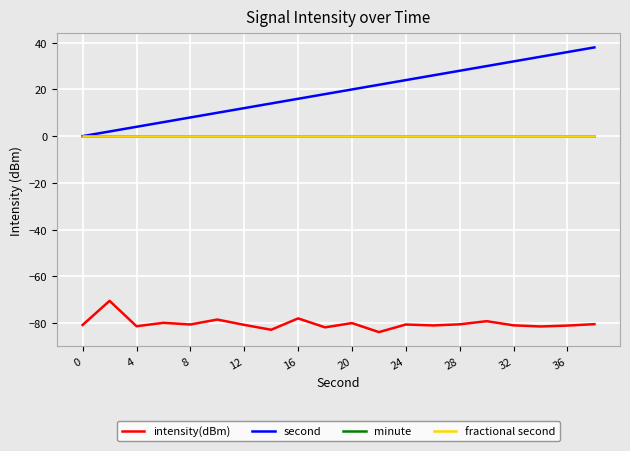

Does the chart have visible grid lines?

Yes